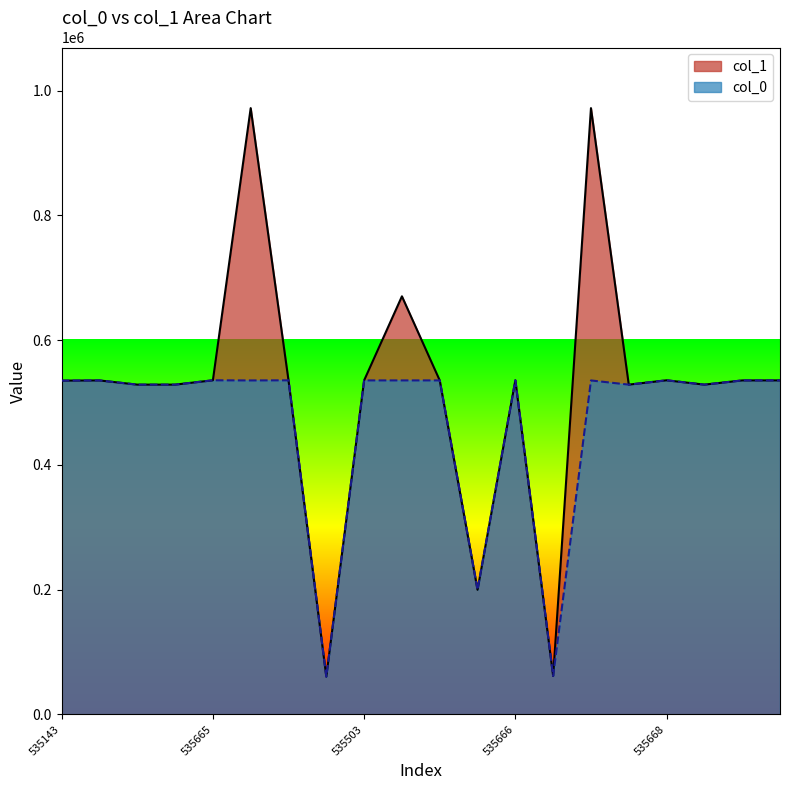

True or false: col_0 has a value of 60595 at 60595.

True